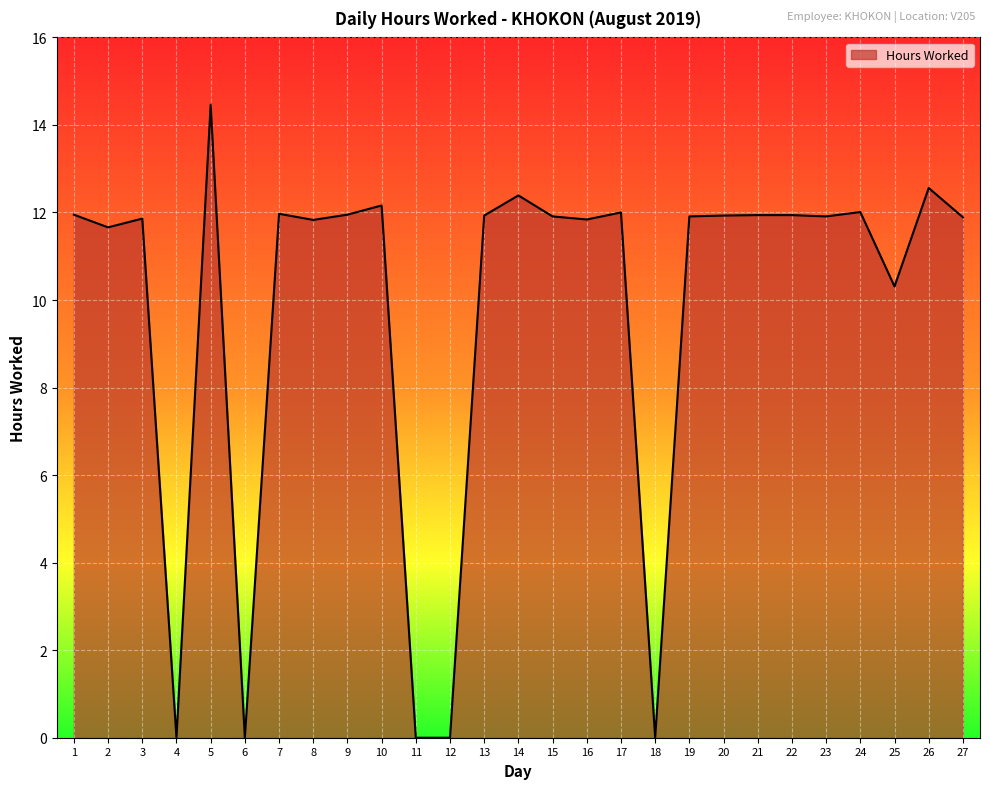

What is the sum of the values at 7 and 5?

26.4